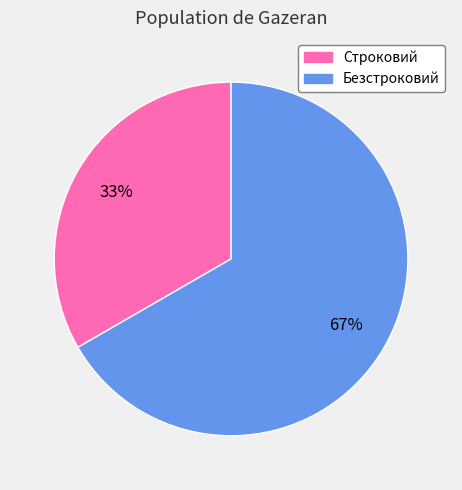

Does Безстроковий represent more than half of the total?

Yes